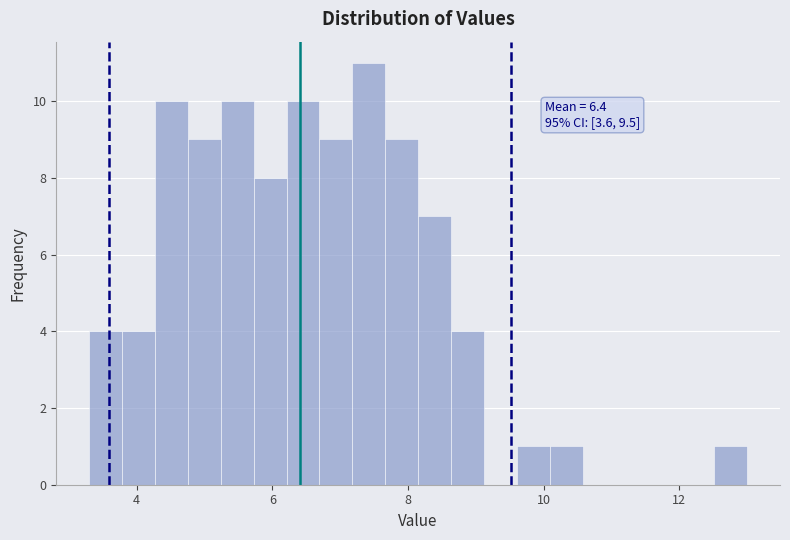

Around what value on the x-axis is the tallest bar? Give the approximate position of its centre, as read against the axis.

7.4